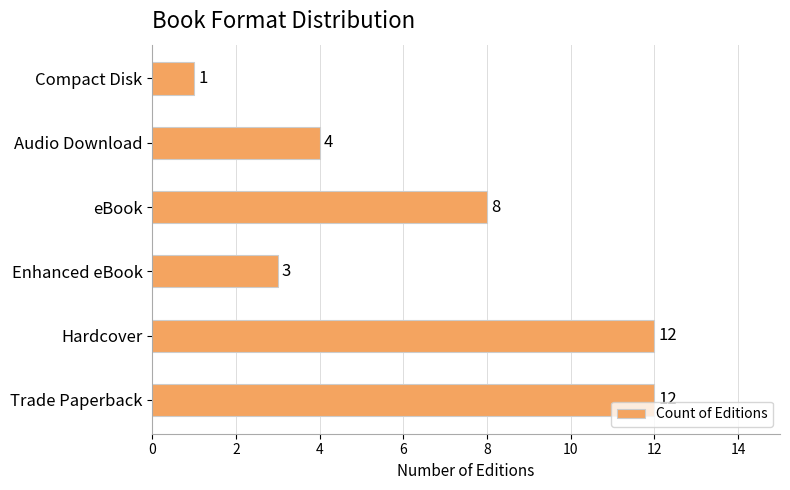

Count the number of categories in the chart.

6